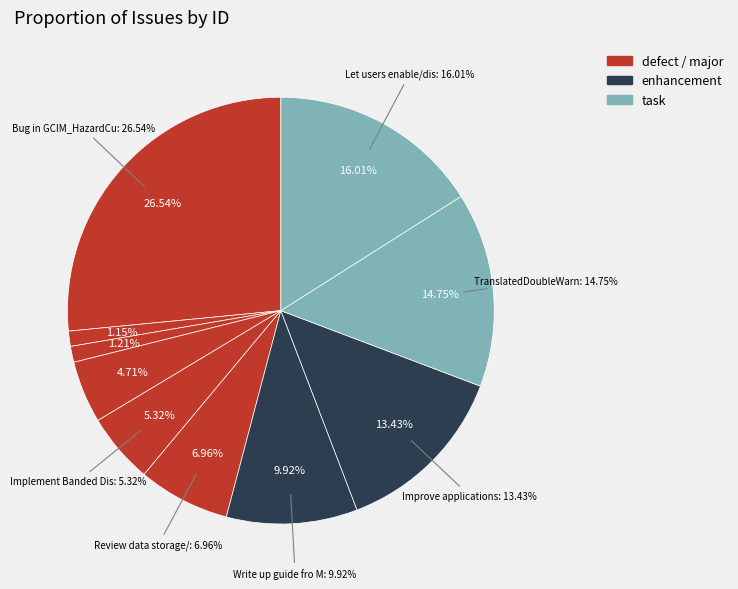

What is the ratio of the value at Verify WG02 Fortan Code to the value at make hazard calculations threaded?

0.3